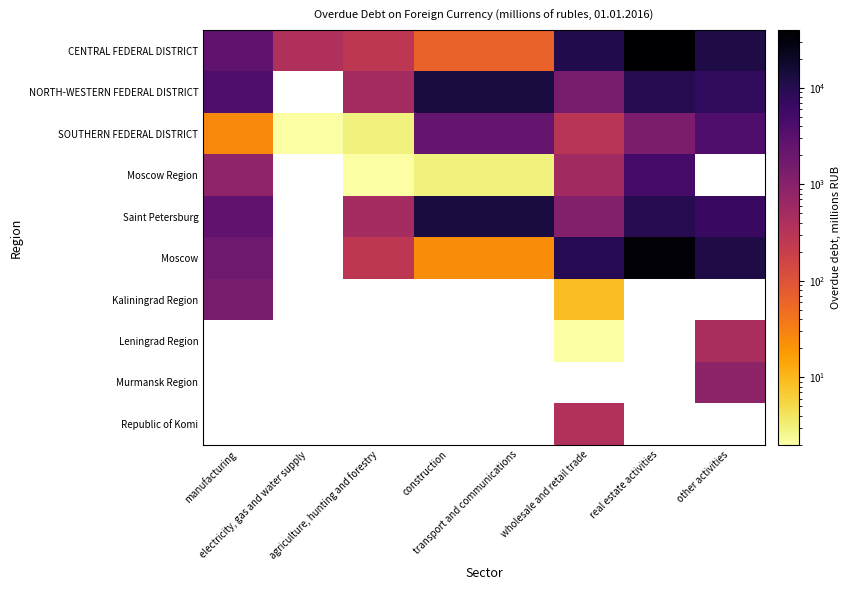

Rank the categories by CENTRAL FEDERAL DISTRICT value from highest to lowest.

real estate activities, other activities, wholesale and retail trade, manufacturing, electricity, gas and water supply, agriculture, hunting and forestry, construction, transport and communications